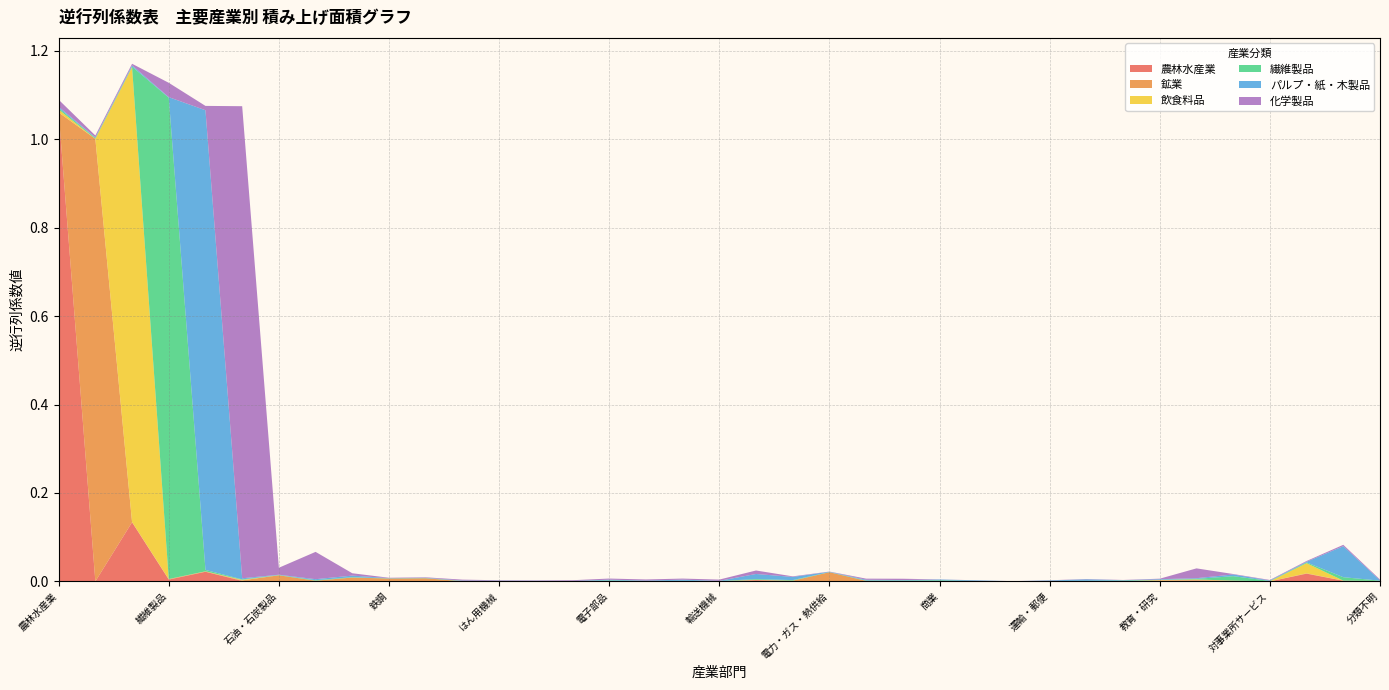

Reading left to right, list all the values displayed in this chart.

農林水産業: 農林水産業=1.1	鉱業=0.0	飲食料品=0.1	繊維製品=0.0	パルプ・紙・木製品=0.0	化学製品=0.0	石油・石炭製品=0.0	プラスチック・ゴム製品=0.0	窯業・土石製品=0.0	鉄鋼=0.0	非鉄金属=0.0	金属製品=0.0	はん用機械=0.0	生産用機械=0.0	業務用機械=0.0	電子部品=0.0	電気機械=0.0	情報通信機器=0.0	輸送機械=0.0	その他の製造工業製品=0.0	建設=0.0	電力・ガス・熱供給=0.0	水道=0.0	廃棄物処理=0.0	商業=0.0	金融・保険=0.0	不動産=0.0	運輸・郵便=0.0	情報通信=0.0	公務=0.0	教育・研究=0.0	医療・福祉=0.0	他に分類されない会員制団体=0.0	対事業所サービス=0.0	対個人サービス=0.0	事務用品=0.0	分類不明=0.0
鉱業: 農林水産業=0.0	鉱業=1.0	飲食料品=0.0	繊維製品=0.0	パルプ・紙・木製品=0.0	化学製品=0.0	石油・石炭製品=0.0	プラスチック・ゴム製品=0.0	窯業・土石製品=0.0	鉄鋼=0.0	非鉄金属=0.0	金属製品=0.0	はん用機械=0.0	生産用機械=0.0	業務用機械=0.0	電子部品=0.0	電気機械=0.0	情報通信機器=0.0	輸送機械=0.0	その他の製造工業製品=0.0	建設=0.0	電力・ガス・熱供給=0.0	水道=0.0	廃棄物処理=0.0	商業=0.0	金融・保険=0.0	不動産=0.0	運輸・郵便=0.0	情報通信=0.0	公務=0.0	教育・研究=0.0	医療・福祉=0.0	他に分類されない会員制団体=0.0	対事業所サービス=0.0	対個人サービス=0.0	事務用品=0.0	分類不明=0.0
飲食料品: 農林水産業=0.0	鉱業=0.0	飲食料品=1.0	繊維製品=0.0	パルプ・紙・木製品=0.0	化学製品=0.0	石油・石炭製品=0.0	プラスチック・ゴム製品=0.0	窯業・土石製品=0.0	鉄鋼=0.0	非鉄金属=0.0	金属製品=0.0	はん用機械=0.0	生産用機械=0.0	業務用機械=0.0	電子部品=0.0	電気機械=0.0	情報通信機器=0.0	輸送機械=0.0	その他の製造工業製品=0.0	建設=0.0	電力・ガス・熱供給=0.0	水道=0.0	廃棄物処理=0.0	商業=0.0	金融・保険=0.0	不動産=0.0	運輸・郵便=0.0	情報通信=0.0	公務=0.0	教育・研究=0.0	医療・福祉=0.0	他に分類されない会員制団体=0.0	対事業所サービス=0.0	対個人サービス=0.0	事務用品=0.0	分類不明=0.0
繊維製品: 農林水産業=0.0	鉱業=0.0	飲食料品=0.0	繊維製品=1.1	パルプ・紙・木製品=0.0	化学製品=0.0	石油・石炭製品=0.0	プラスチック・ゴム製品=0.0	窯業・土石製品=0.0	鉄鋼=0.0	非鉄金属=0.0	金属製品=0.0	はん用機械=0.0	生産用機械=0.0	業務用機械=0.0	電子部品=0.0	電気機械=0.0	情報通信機器=0.0	輸送機械=0.0	その他の製造工業製品=0.0	建設=0.0	電力・ガス・熱供給=0.0	水道=0.0	廃棄物処理=0.0	商業=0.0	金融・保険=0.0	不動産=0.0	運輸・郵便=0.0	情報通信=0.0	公務=0.0	教育・研究=0.0	医療・福祉=0.0	他に分類されない会員制団体=0.0	対事業所サービス=0.0	対個人サービス=0.0	事務用品=0.0	分類不明=0.0
パルプ・紙・木製品: 農林水産業=0.0	鉱業=0.0	飲食料品=0.0	繊維製品=0.0	パルプ・紙・木製品=1.0	化学製品=0.0	石油・石炭製品=0.0	プラスチック・ゴム製品=0.0	窯業・土石製品=0.0	鉄鋼=0.0	非鉄金属=0.0	金属製品=0.0	はん用機械=0.0	生産用機械=0.0	業務用機械=0.0	電子部品=0.0	電気機械=0.0	情報通信機器=0.0	輸送機械=0.0	その他の製造工業製品=0.0	建設=0.0	電力・ガス・熱供給=0.0	水道=0.0	廃棄物処理=0.0	商業=0.0	金融・保険=0.0	不動産=0.0	運輸・郵便=0.0	情報通信=0.0	公務=0.0	教育・研究=0.0	医療・福祉=0.0	他に分類されない会員制団体=0.0	対事業所サービス=0.0	対個人サービス=0.0	事務用品=0.1	分類不明=0.0
化学製品: 農林水産業=0.0	鉱業=0.0	飲食料品=0.0	繊維製品=0.0	パルプ・紙・木製品=0.0	化学製品=1.1	石油・石炭製品=0.0	プラスチック・ゴム製品=0.1	窯業・土石製品=0.0	鉄鋼=0.0	非鉄金属=0.0	金属製品=0.0	はん用機械=0.0	生産用機械=0.0	業務用機械=0.0	電子部品=0.0	電気機械=0.0	情報通信機器=0.0	輸送機械=0.0	その他の製造工業製品=0.0	建設=0.0	電力・ガス・熱供給=0.0	水道=0.0	廃棄物処理=0.0	商業=0.0	金融・保険=0.0	不動産=0.0	運輸・郵便=0.0	情報通信=0.0	公務=0.0	教育・研究=0.0	医療・福祉=0.0	他に分類されない会員制団体=0.0	対事業所サービス=0.0	対個人サービス=0.0	事務用品=0.0	分類不明=0.0